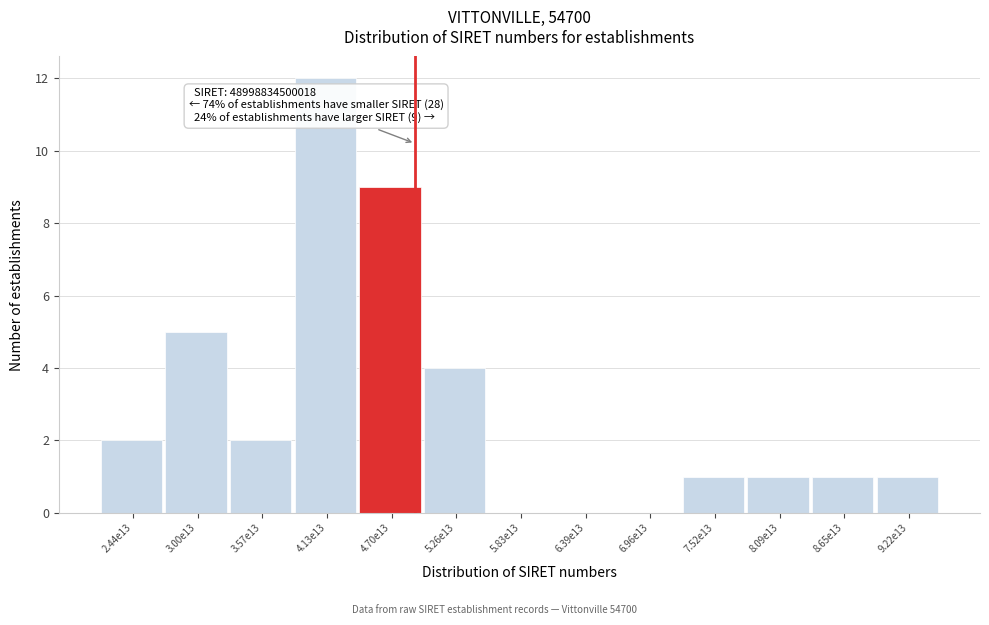

Reading right to left, list all the values displayed in this chart.

9.22e13=1	8.65e13=1	8.09e13=1	7.52e13=1	6.96e13=0	6.39e13=0	5.83e13=0	5.26e13=4	4.70e13=9	4.13e13=12	3.57e13=2	3.00e13=5	2.44e13=2